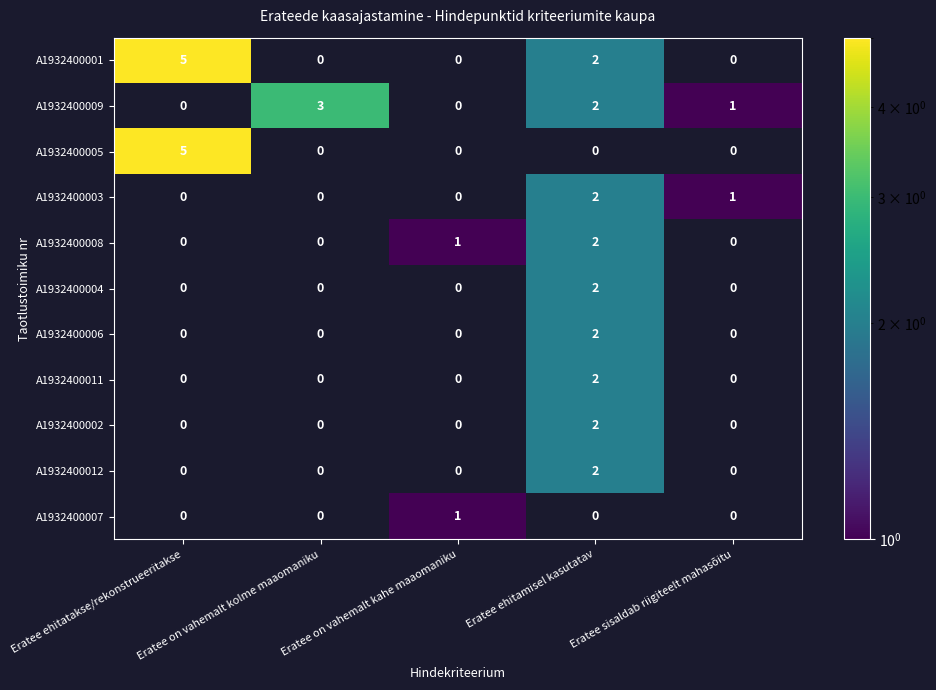

Is it true that A1932400011 equals 2 at Eratee ehitamisel kasutatav?

True